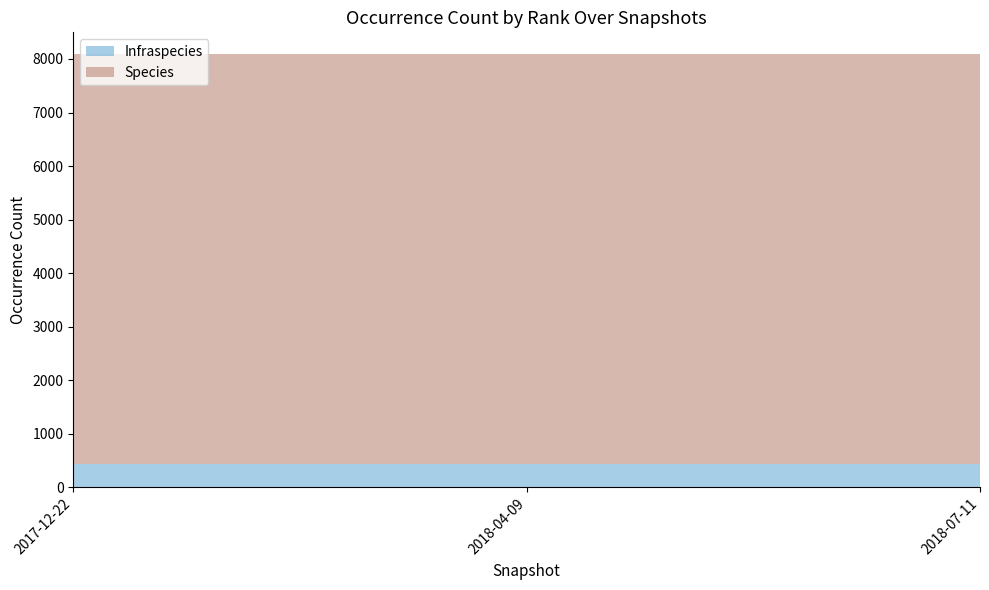

Reading left to right, list all the values displayed in this chart.

Infraspecies: 2017-12-22=443	2018-04-09=443	2018-07-11=443
Species: 2017-12-22=7650	2018-04-09=7650	2018-07-11=7650